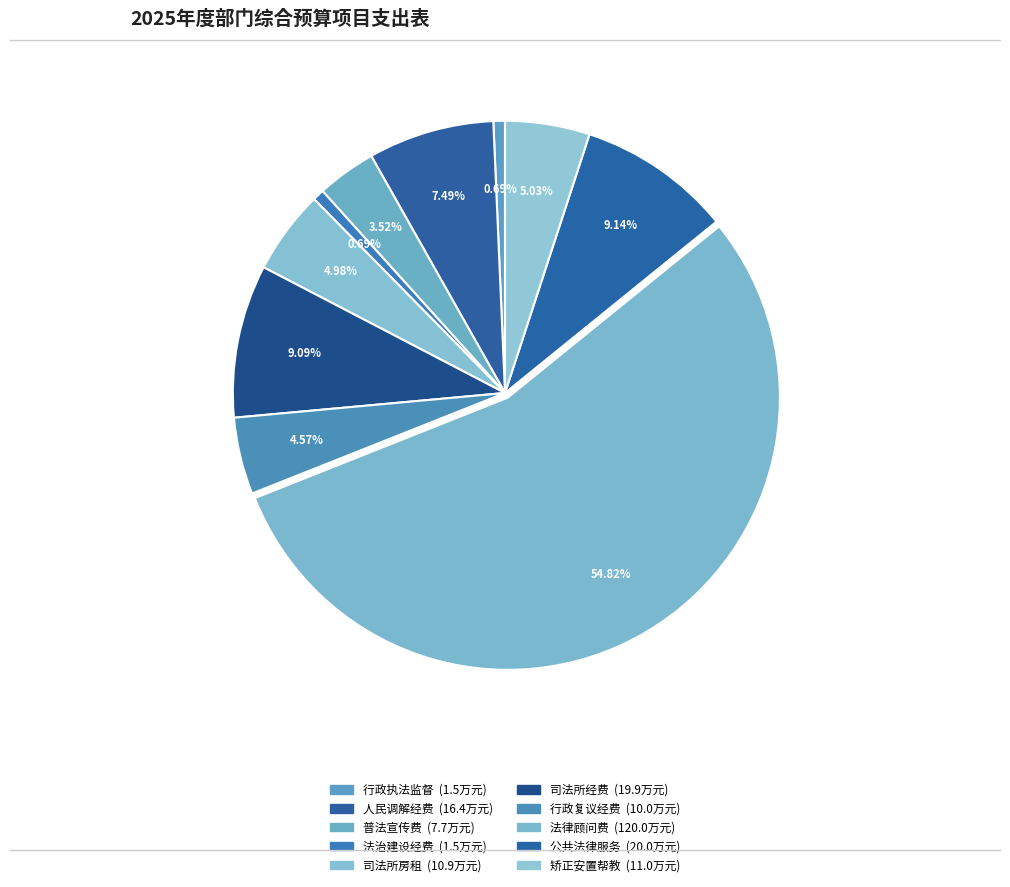

What is the largest slice in the pie chart?

法律顾问费